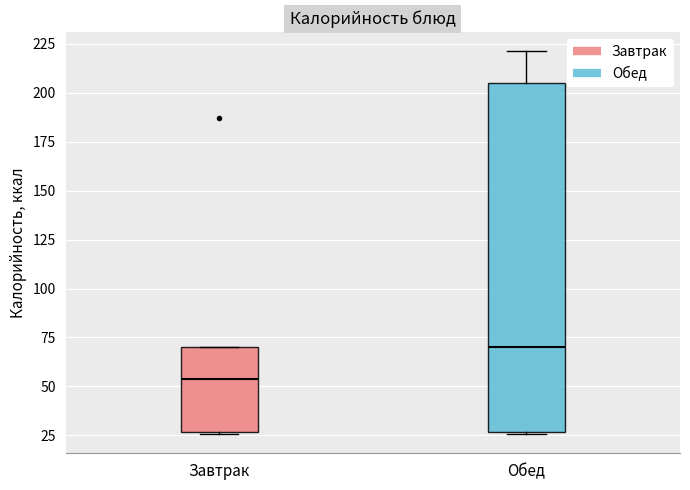

Where is the lower edge of the box for Завтрак on the y-axis? The values are not printed on the chart, so give them approximately, as read against the axis.

25